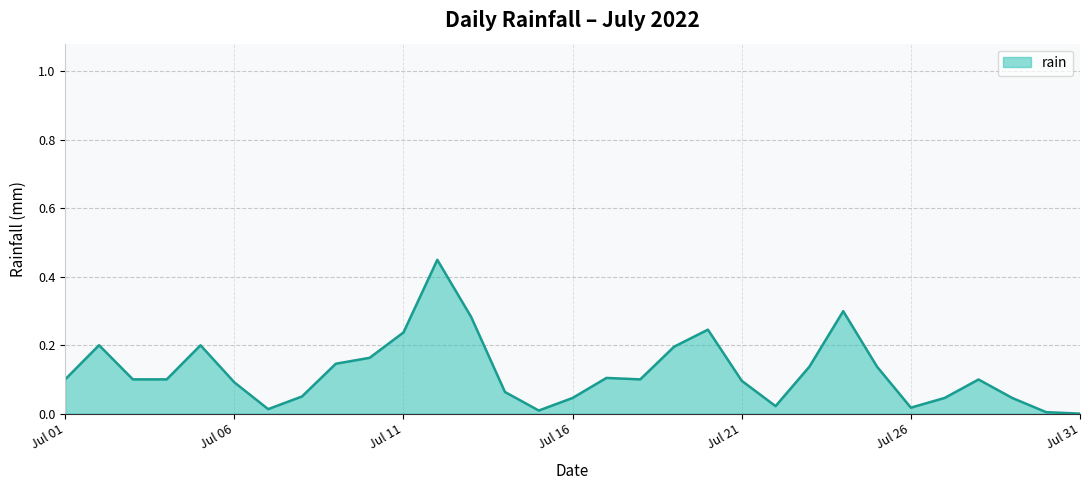

At which category does the data reach its first local peak?

2022-07-02